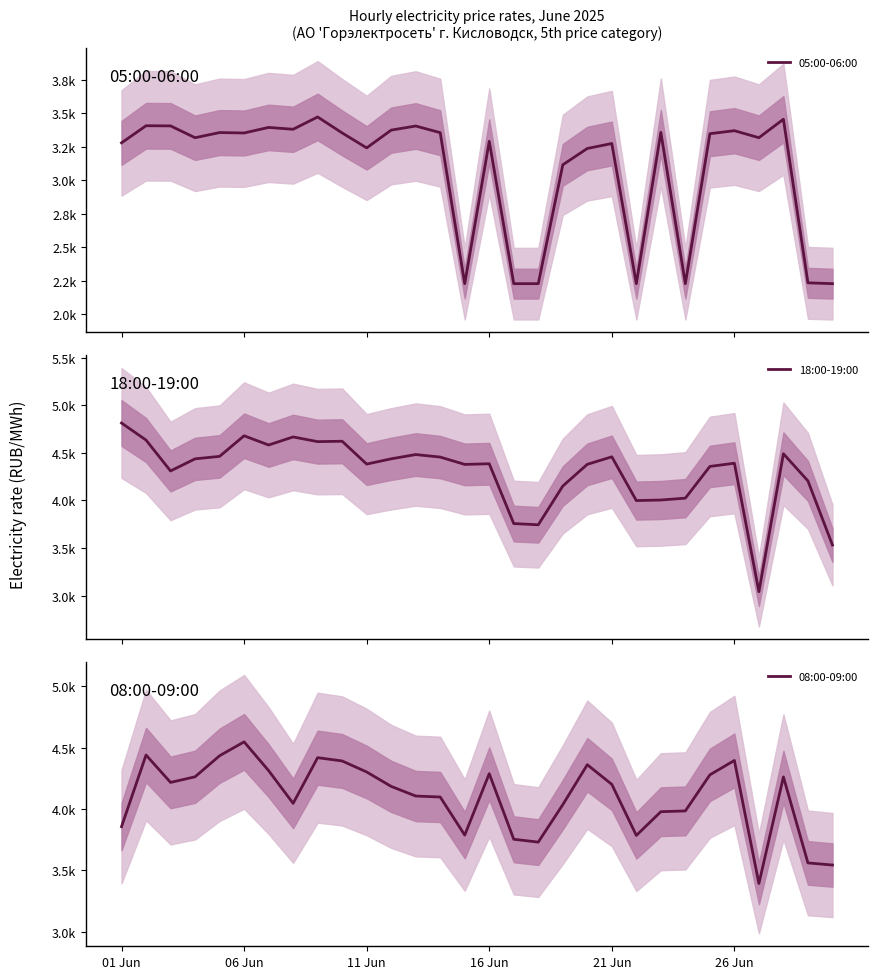

True or false: 05:00-06:00 and 08:00-09:00 cross at least once.

False